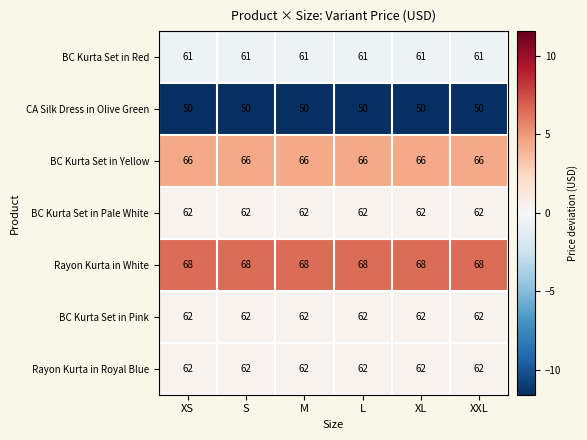

The value of Rayon Kurta in White at XXL is 68. True or false?

True